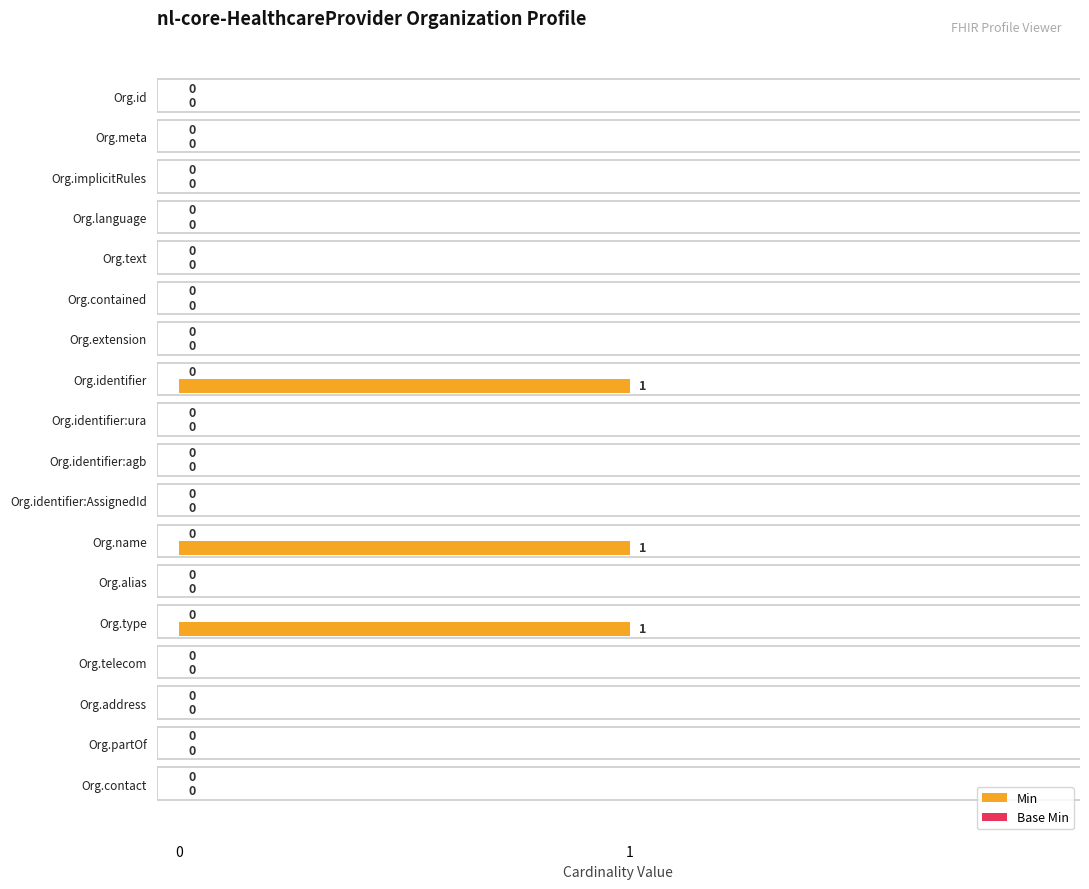

The value at Org.text is 0. True or false?

True